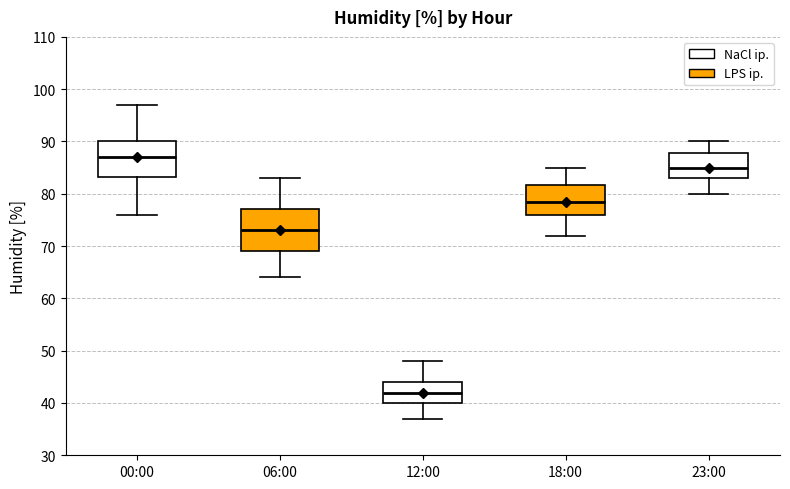

Where is the lower edge of the box for 00:00 on the y-axis? The values are not printed on the chart, so give them approximately, as read against the axis.

83